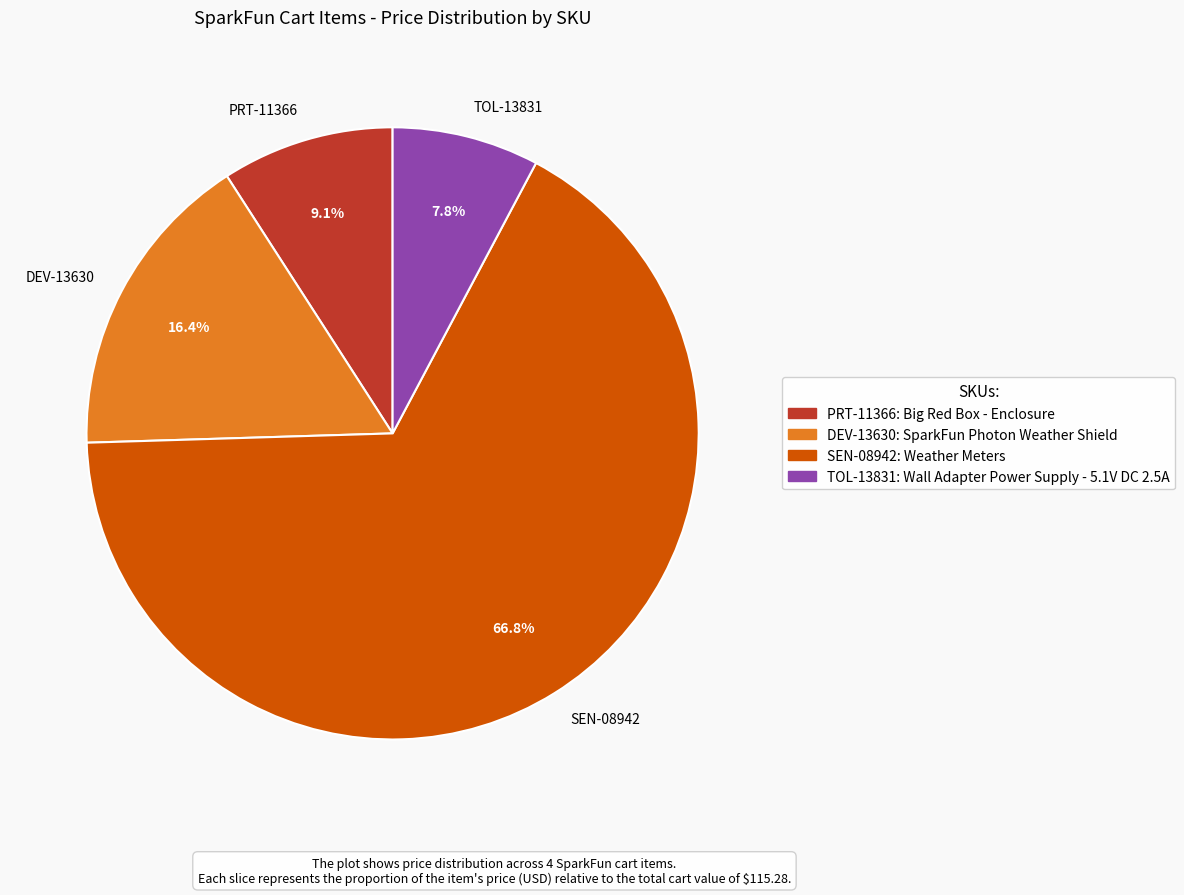

Approximately how many times larger is the value at TOL-13831 compared to DEV-13630?

0.5